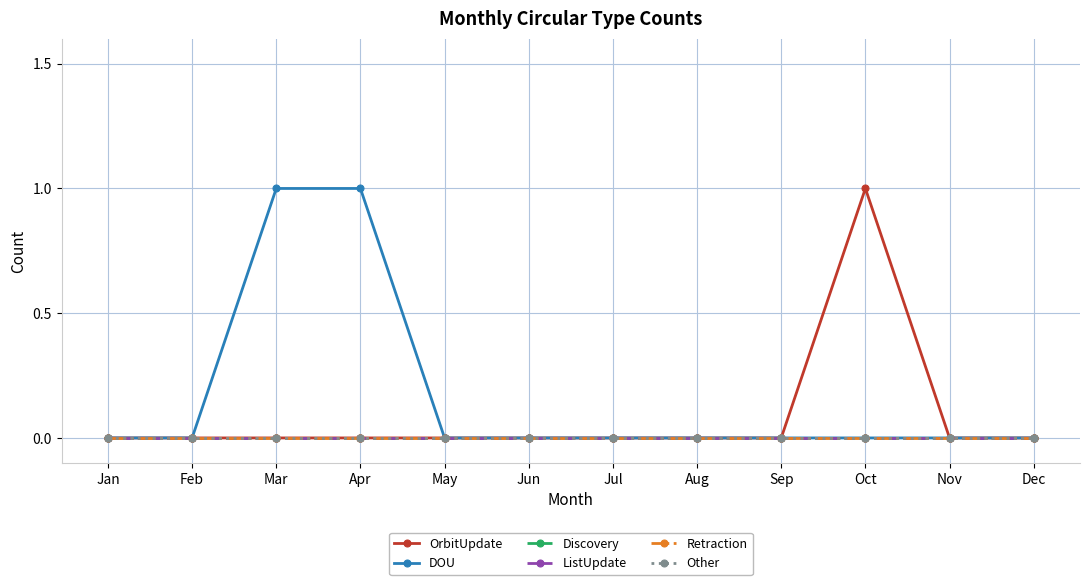

Between Jan and Apr, which series saw the biggest shift?

DOU